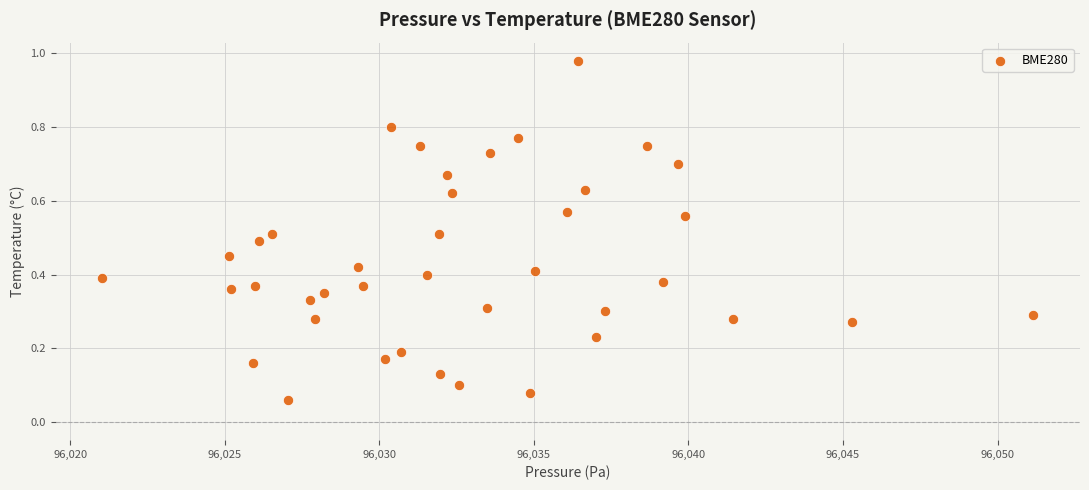

What is the range of X values (max minus min)?

30.1